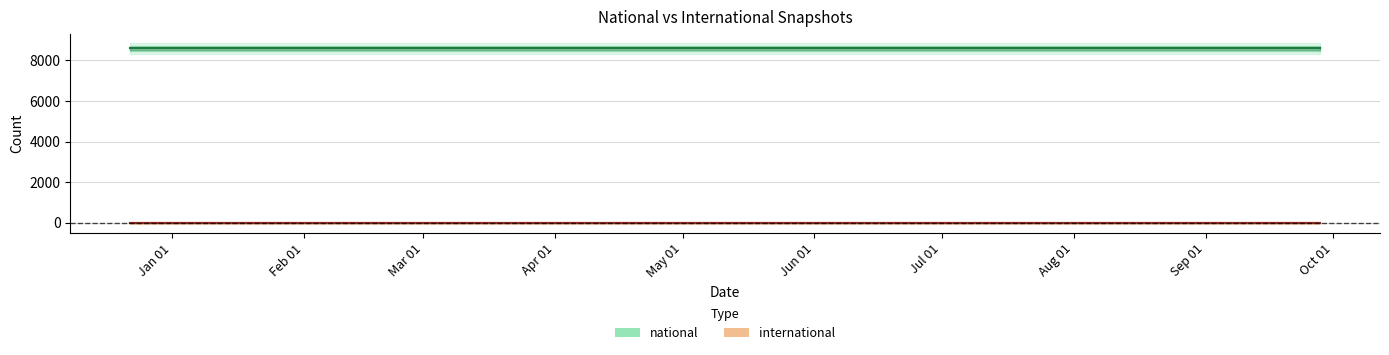

Reading left to right, list all the values displayed in this chart.

national: 2017-12-22=8596	2018-04-09=8596	2018-07-11=8596	2018-09-28=8596
international: 2017-12-22=0	2018-04-09=0	2018-07-11=0	2018-09-28=0